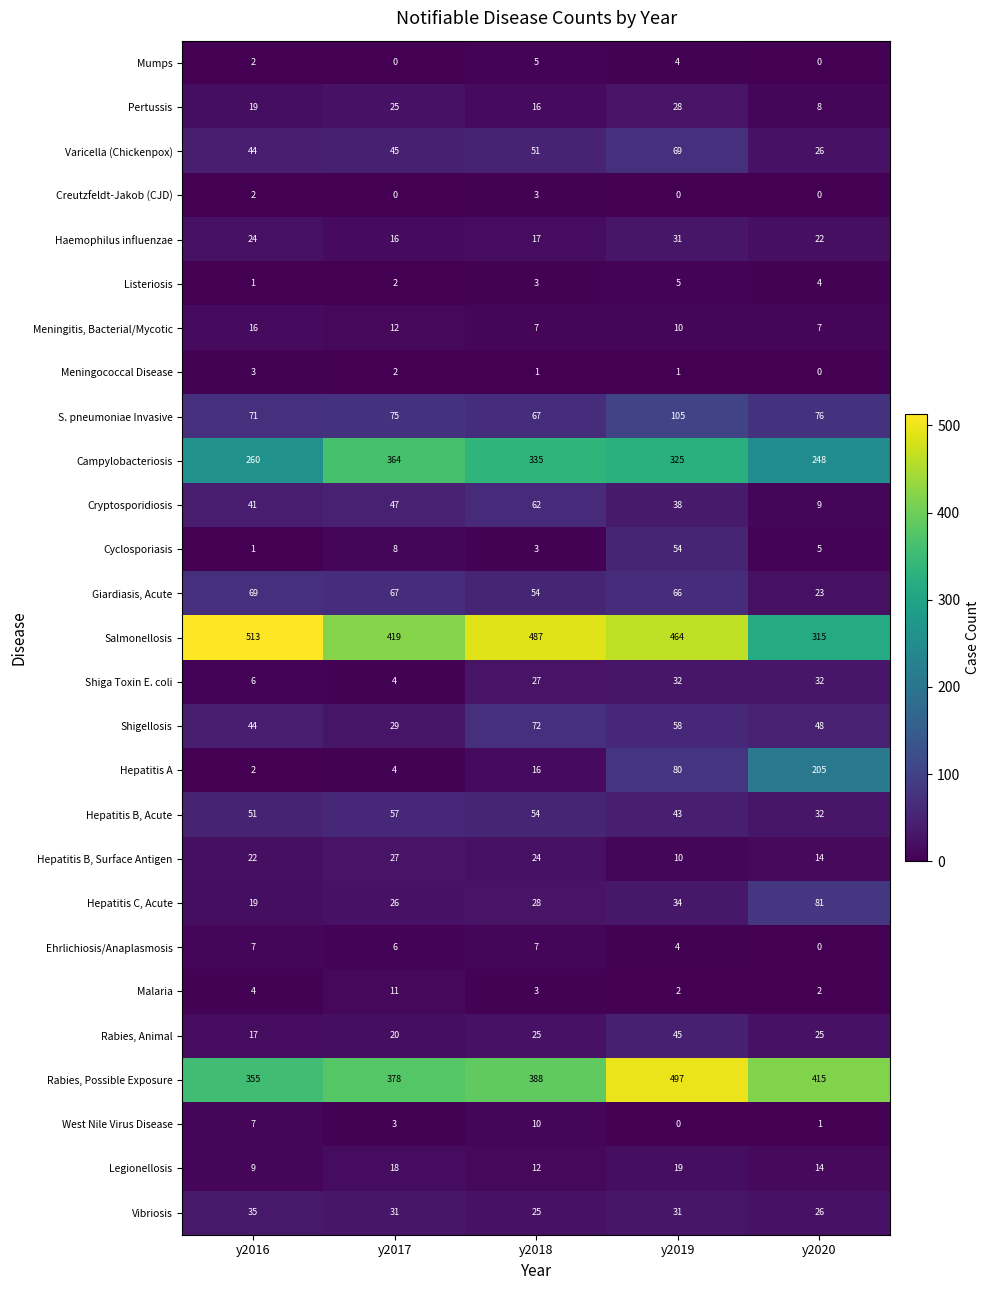

True or false: Rabies, Animal has a value of 25 at y2020.

True